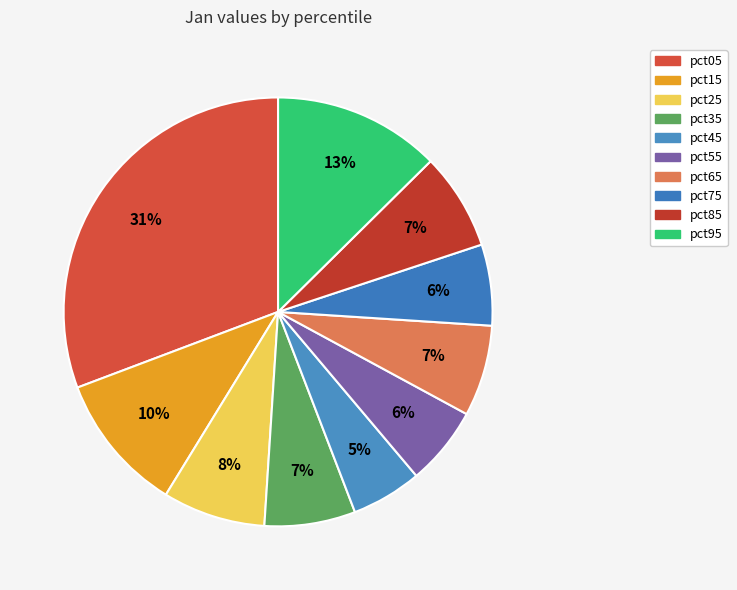

True or false: pct95 accounts for 13% of the total.

True